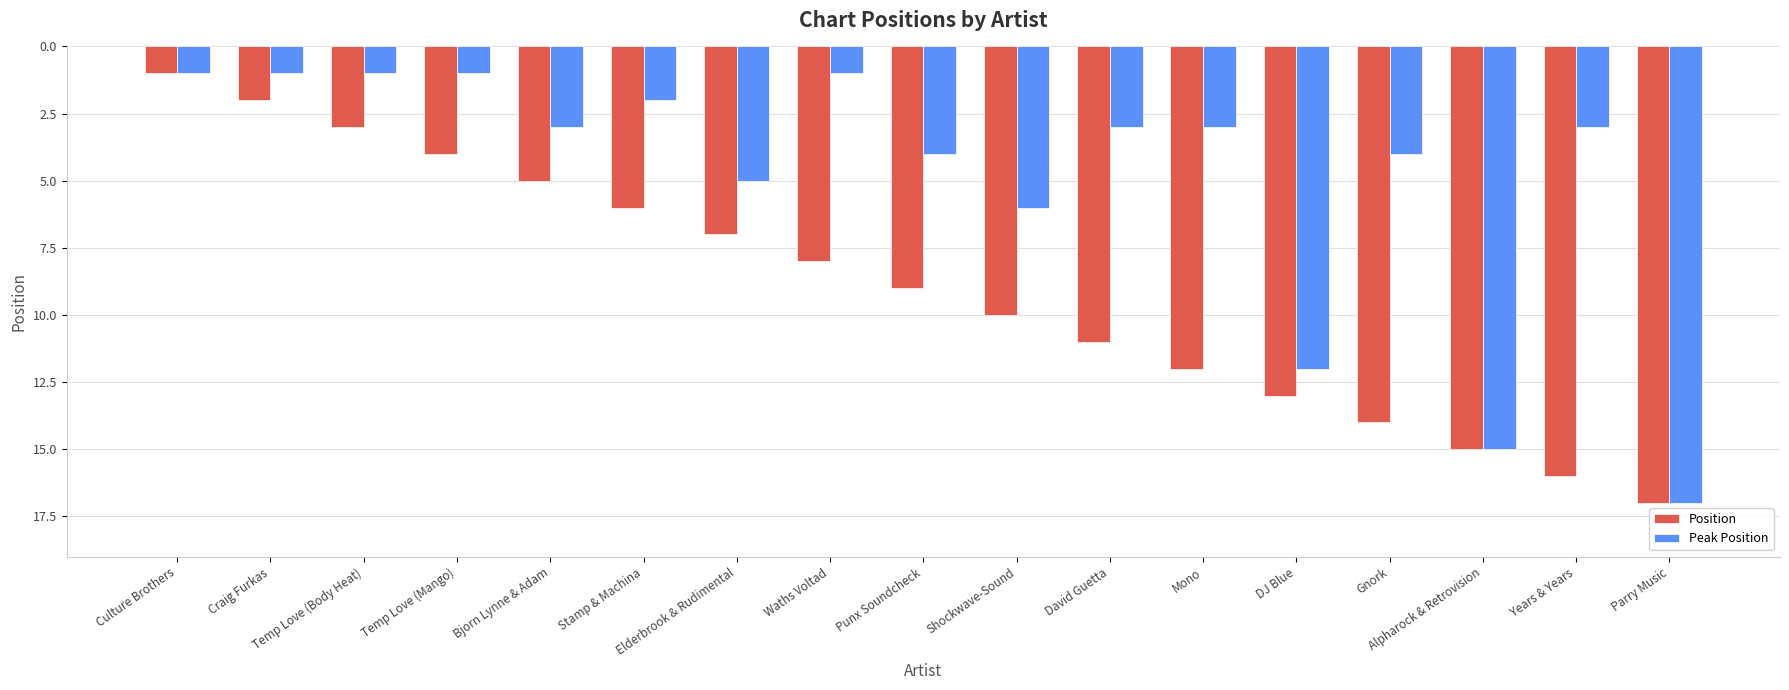

Rank the series by their average value, from lowest to highest.

Peak Position, Position